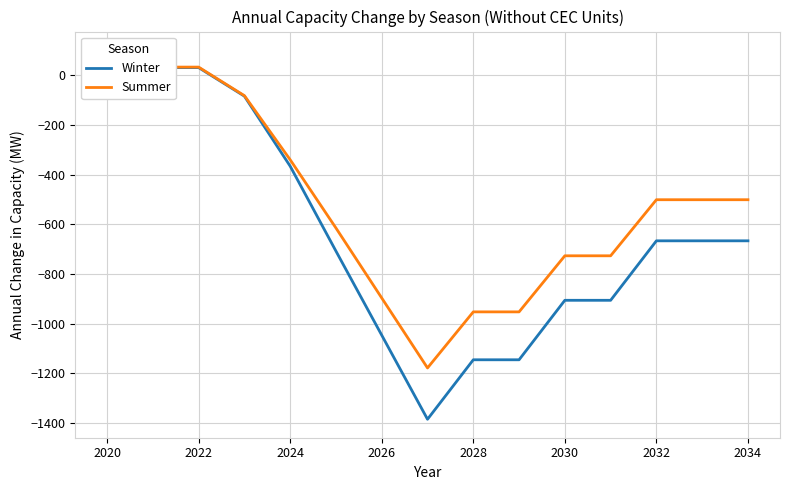

How many data points in Winter are above -666?

5